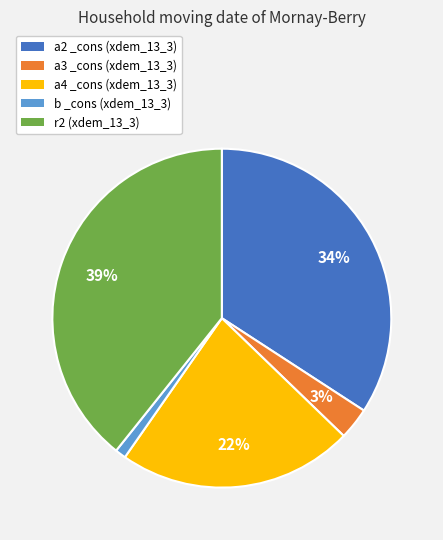

Which slice is the smallest?

b _cons